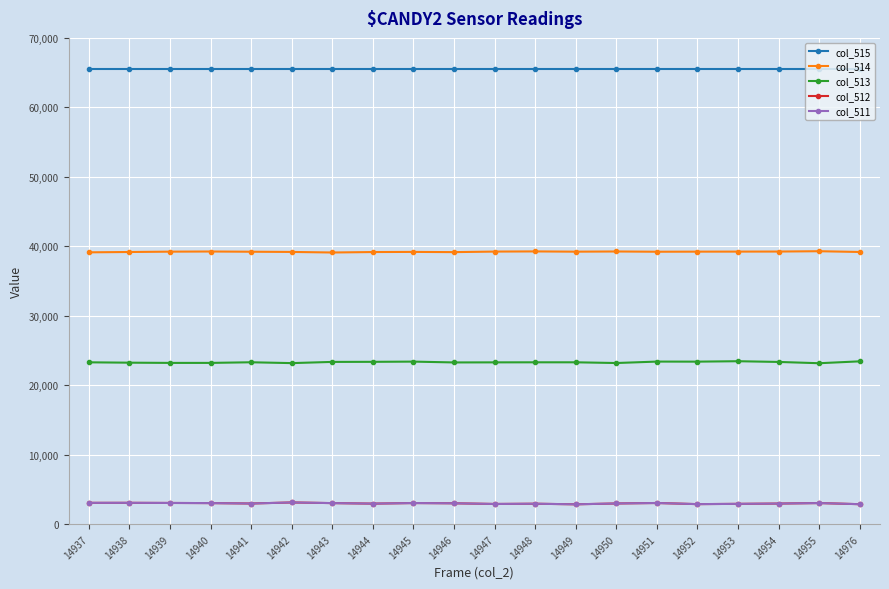

What is the minimum value for col_511?

2876